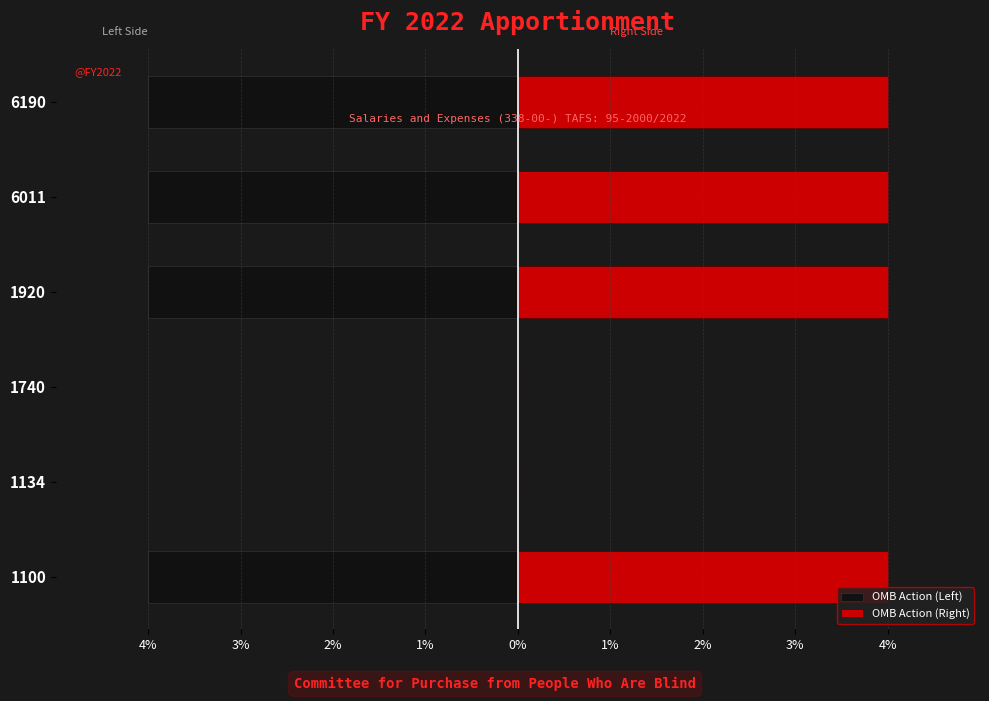

At how many categories does at least one series exceed -1?

6